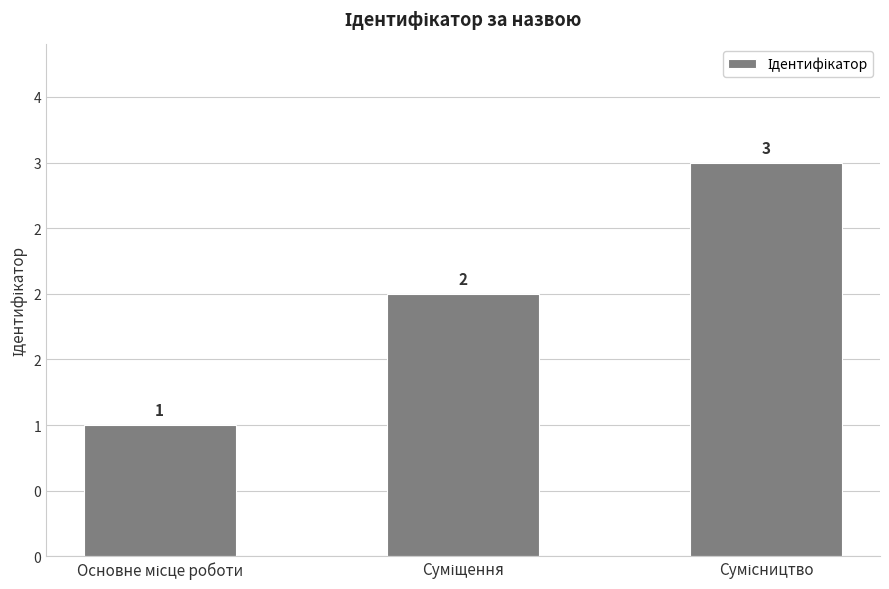

The chart shows a value of 3 at Сумісництво. True or false?

True